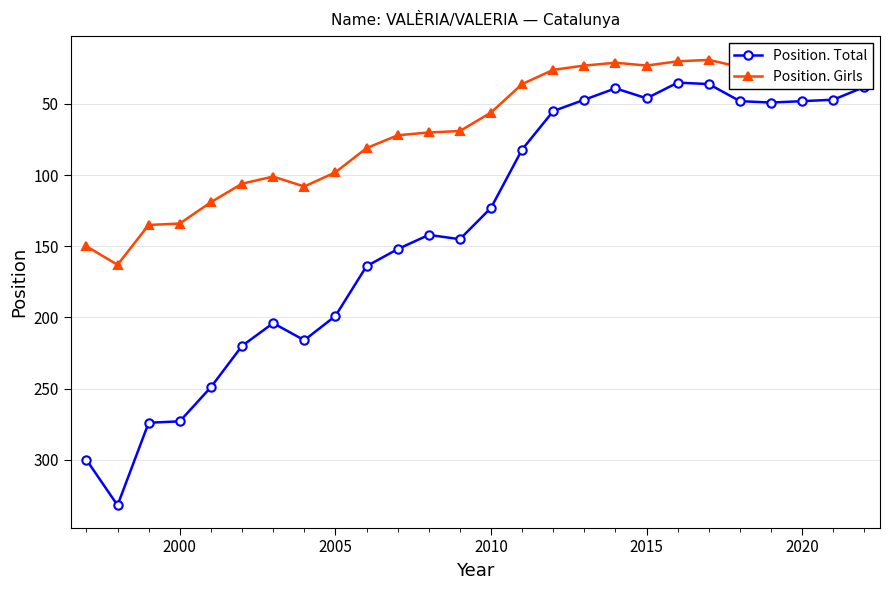

What is the minimum value for Position. Total?

35